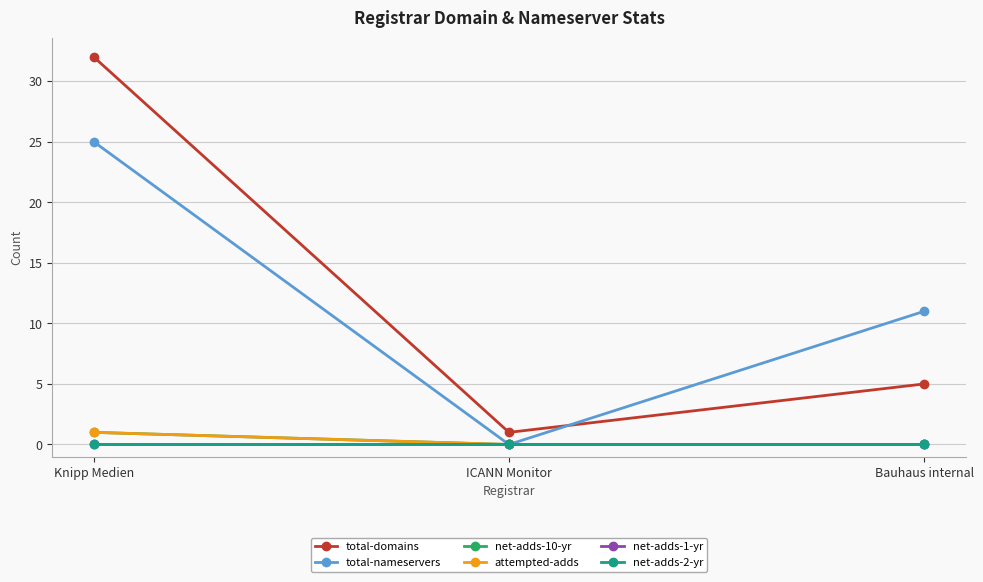

Is this an area chart (filled region under the line)?

No